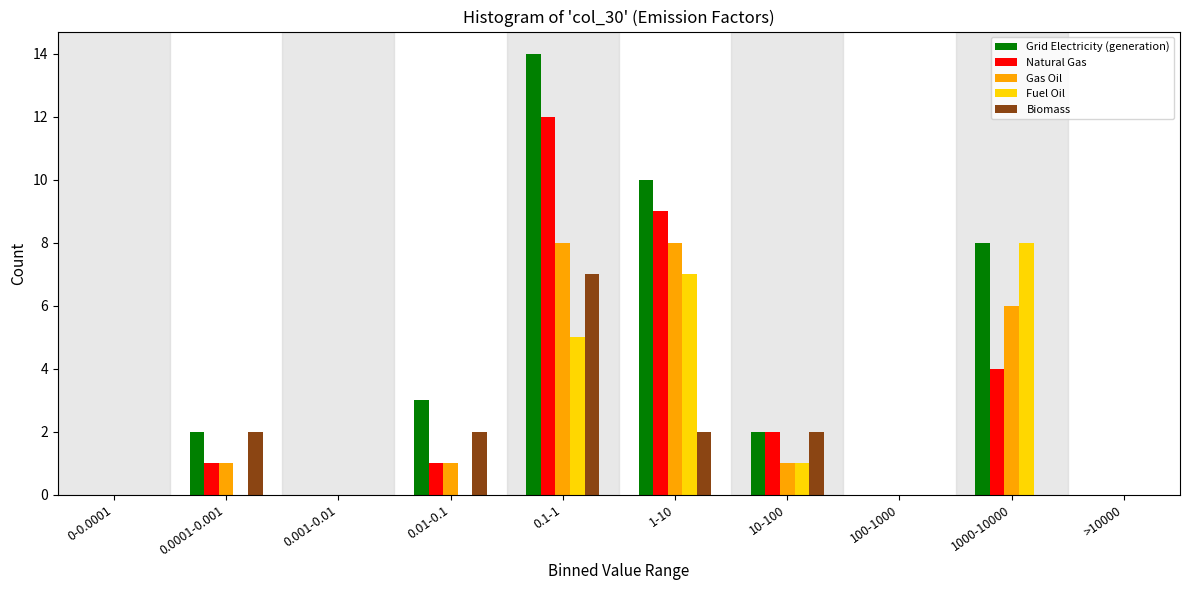

At which category is the sum across all series the highest?

0.1-1